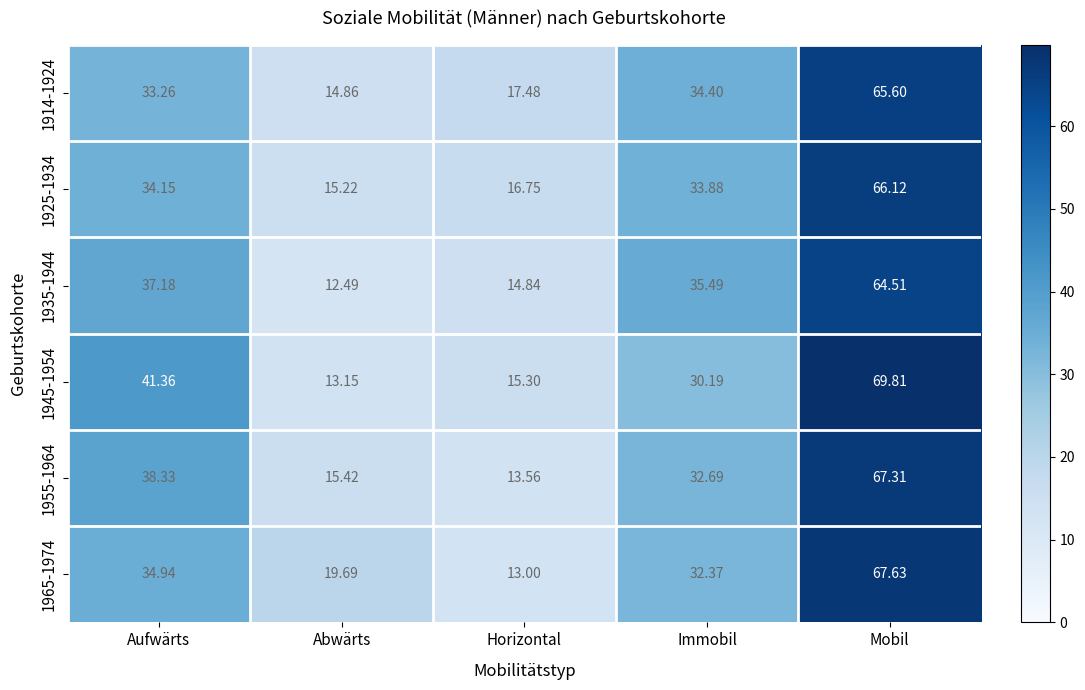

What is the total value across all series at Abwärts?

90.8